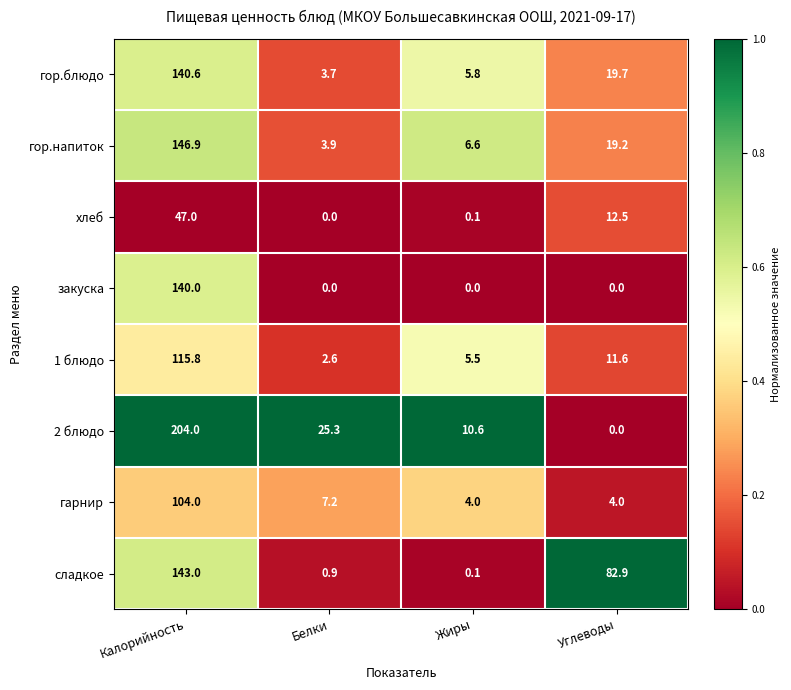

What is the spread (max minus min) of values at Углеводы?

82.9